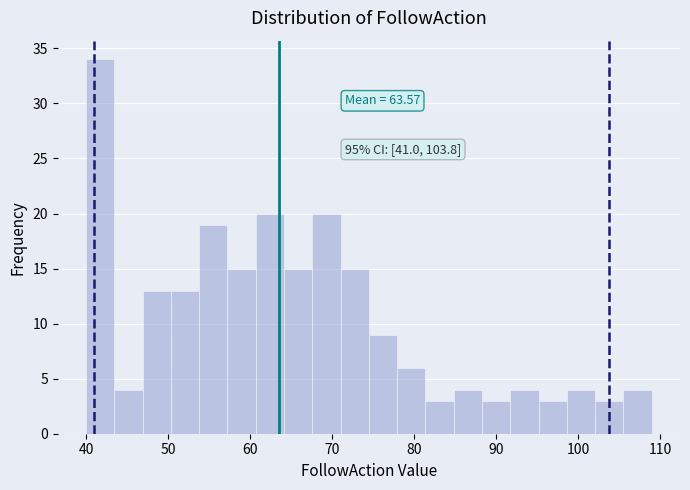

Around what value on the x-axis is the tallest bar? Give the approximate position of its centre, as read against the axis.

42